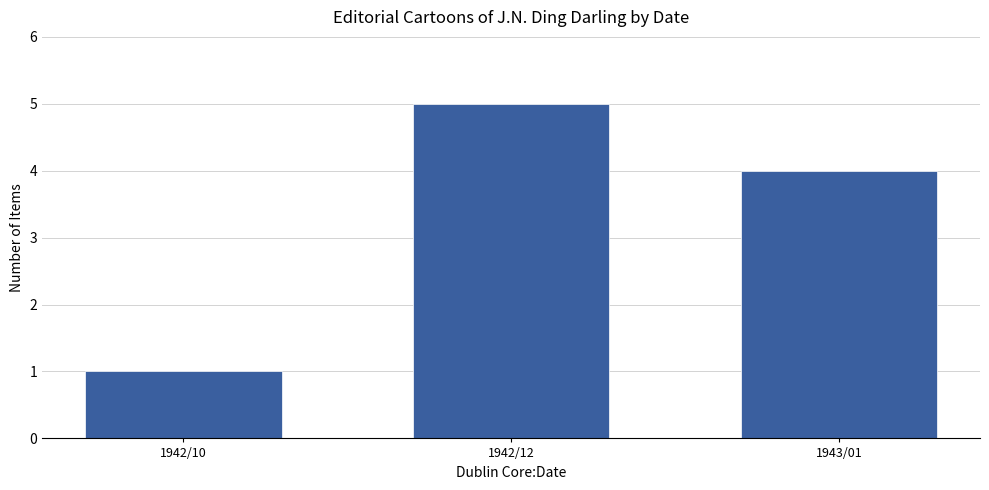

Are the bars horizontal?

No